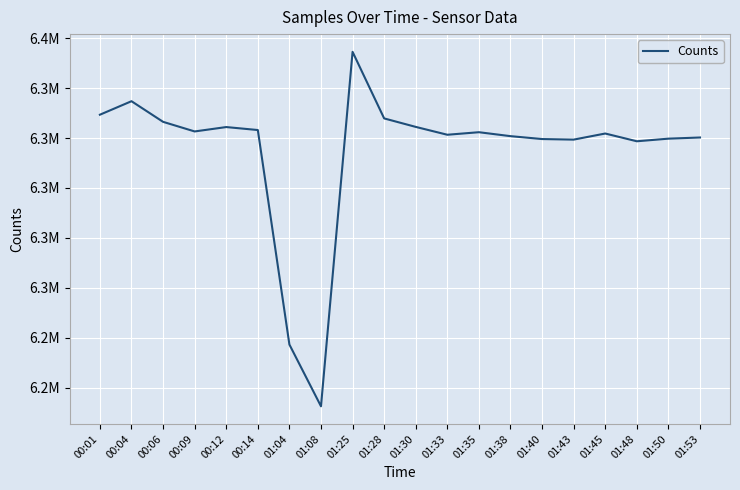

Rank the categories by value from highest to lowest.

01:25, 00:04, 00:01, 01:28, 00:06, 01:30, 00:12, 00:14, 00:09, 01:35, 01:45, 01:33, 01:38, 01:53, 01:50, 01:40, 01:43, 01:48, 01:04, 01:08